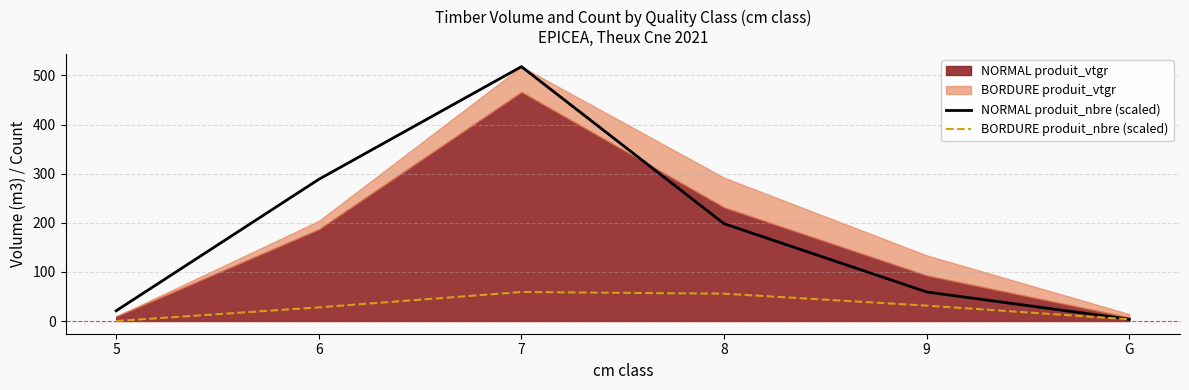

What is the sum of the BORDURE produit_nbre (scaled) values at 9 and G?

34.8